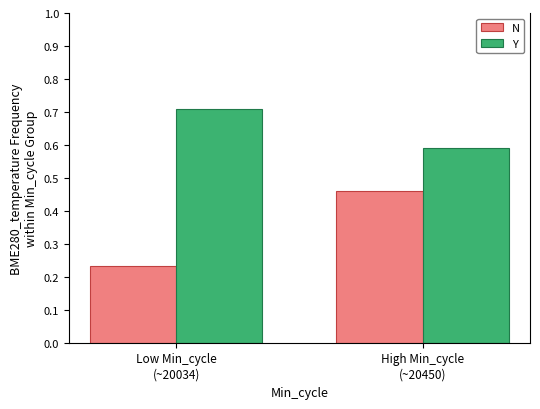

How many bars are there in total?

4